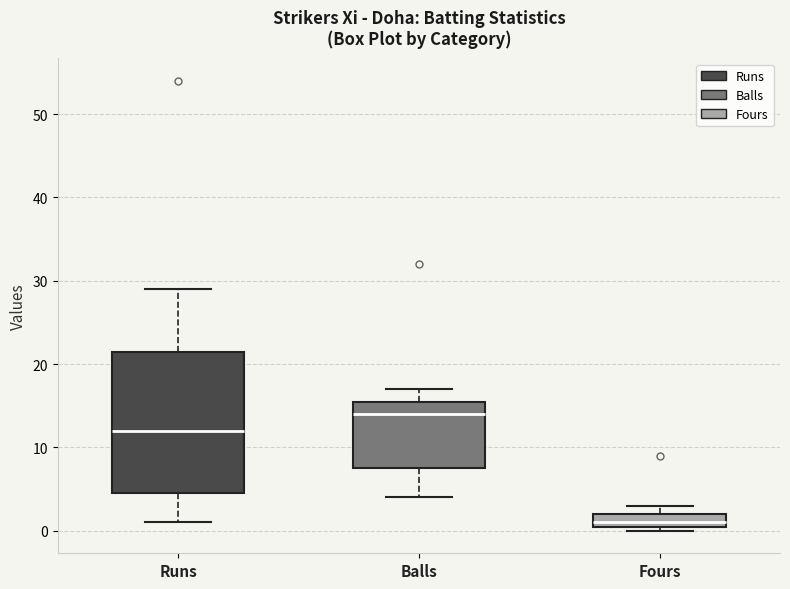

Reading left to right, transcribe this box plot: for each box, give where its median line is, the range the box spans, and where its two whiskers end, as read against the y-axis. The values are not printed on the chart, so give them approximately, as read against the axis.

Runs: median 12, box 5 to 22, whiskers 1 to 29
Balls: median 14, box 8 to 16, whiskers 4 to 17
Fours: median 1 (just above the box's lower edge), box 1 to 2, whiskers 0 to 3